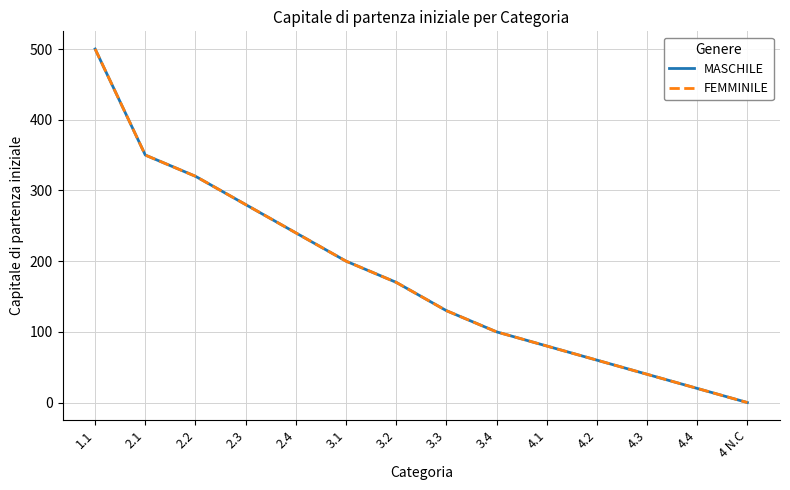

Does the chart display data point markers on the line(s)?

No